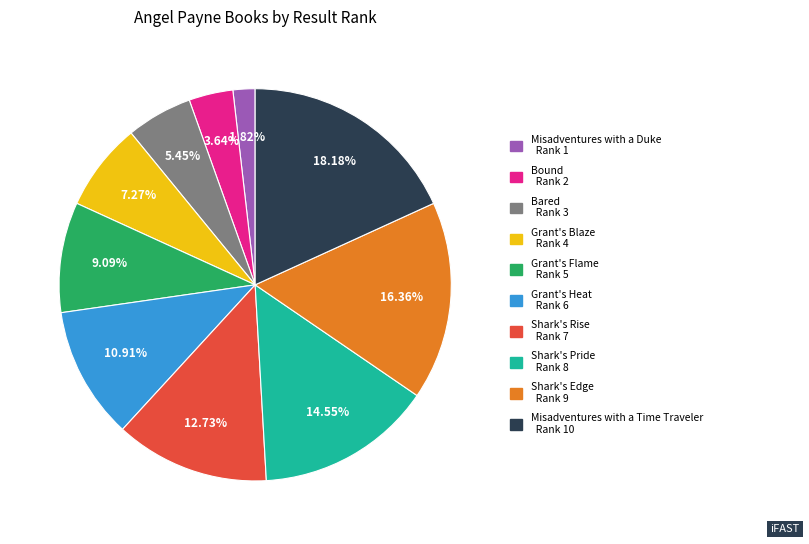

To the nearest percent, what is the difference between the Misadventures with a Duke and Bared slice percentages?

4%